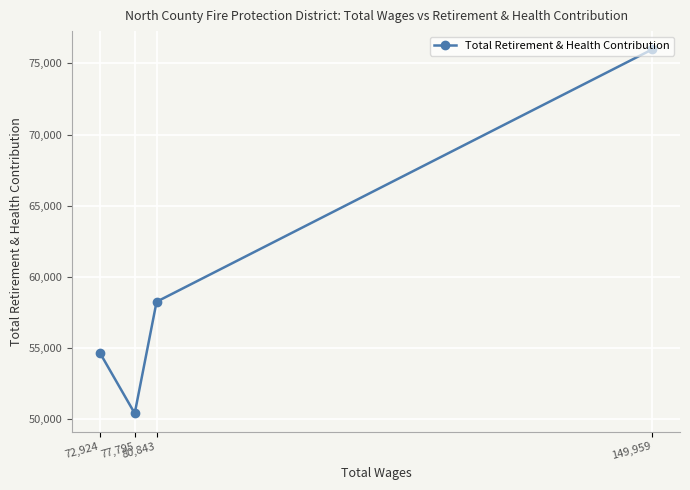

What is the minimum value shown in the chart?

50403